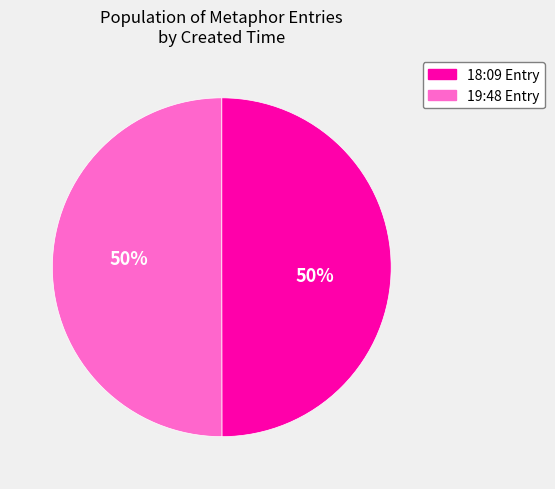

To the nearest percent, what is the average slice percentage?

50%